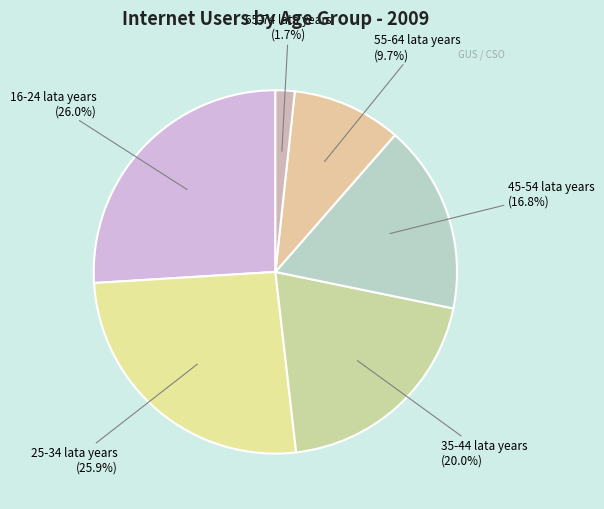

Rank the categories by value from highest to lowest.

16-24 lata years, 25-34 lata years, 35-44 lata years, 45-54 lata years, 55-64 lata years, 65-74 lata years